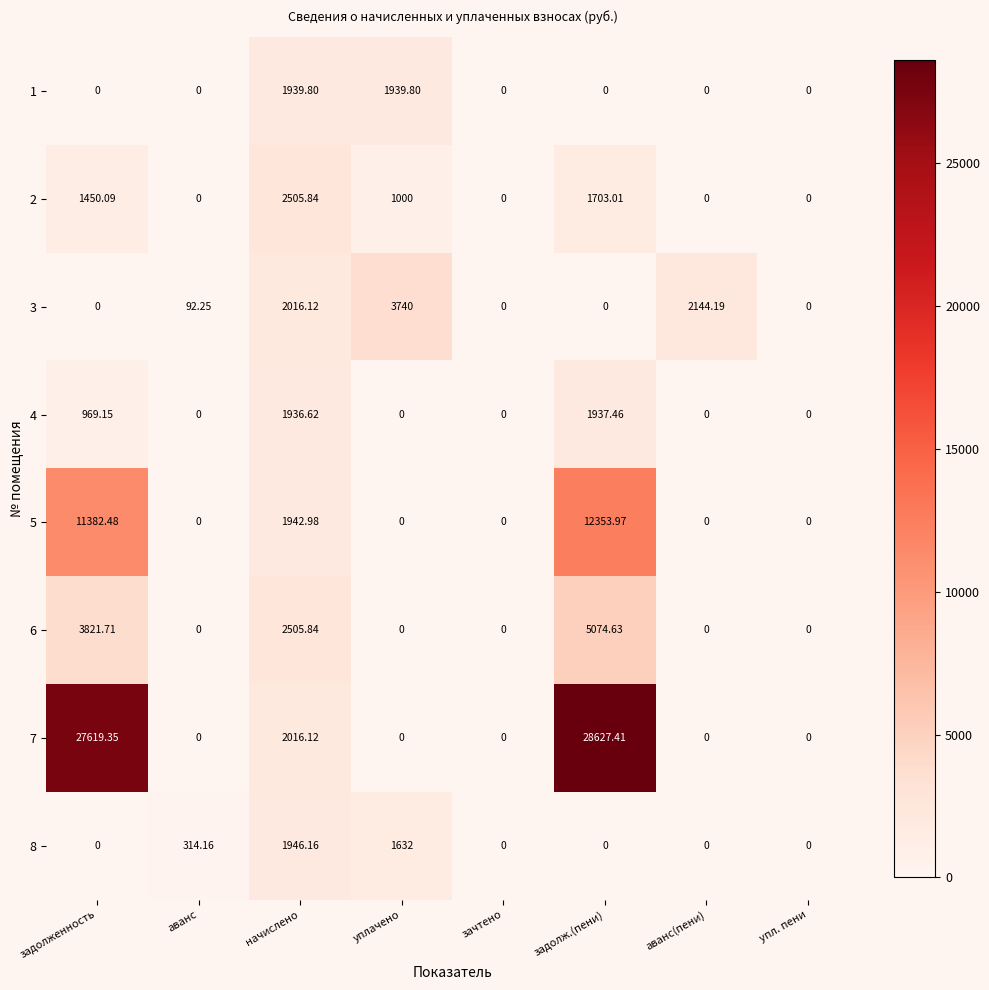

Which category has the highest value across all series?

задолж.(пени)